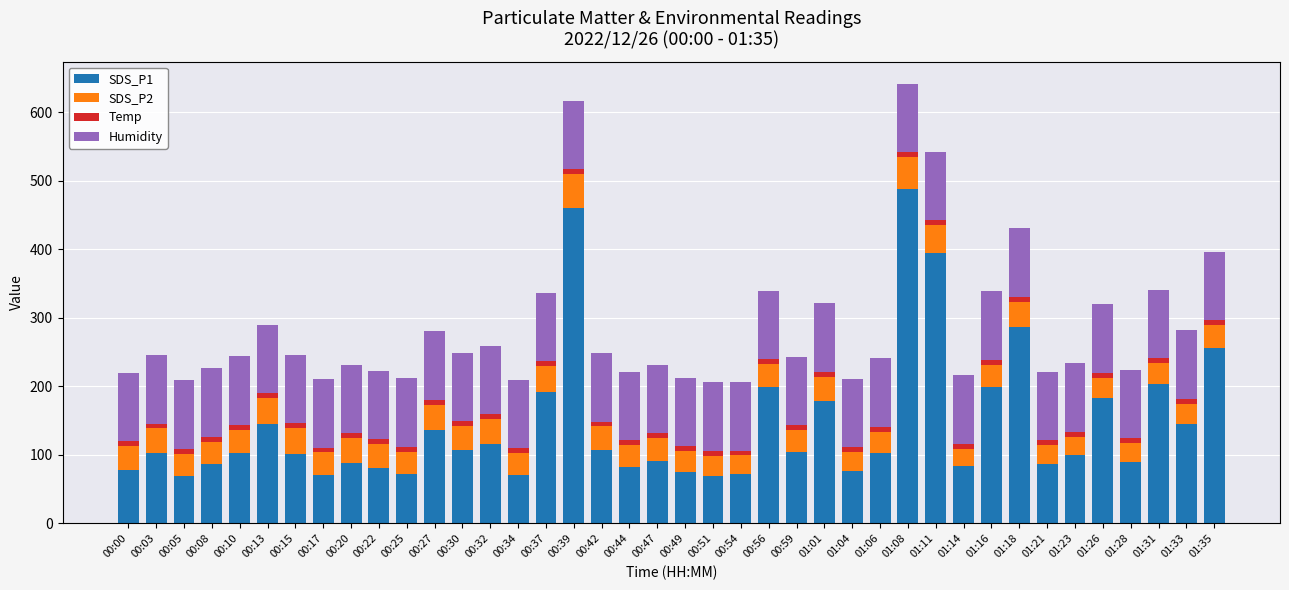

How many bars are there in total?

40